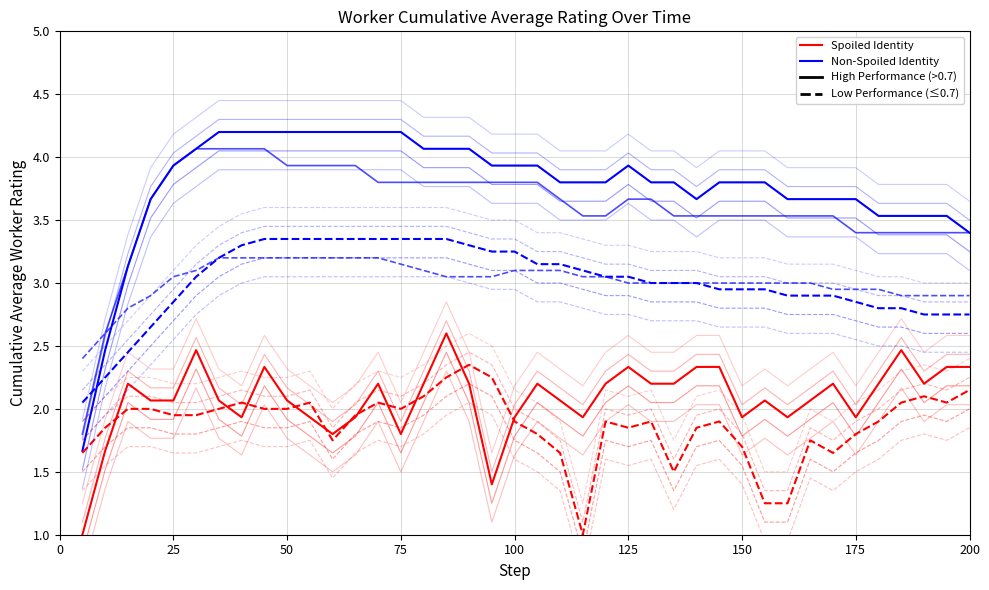

True or false: Non-Spoiled Identity and Spoiled Identity intersect in this chart.

False